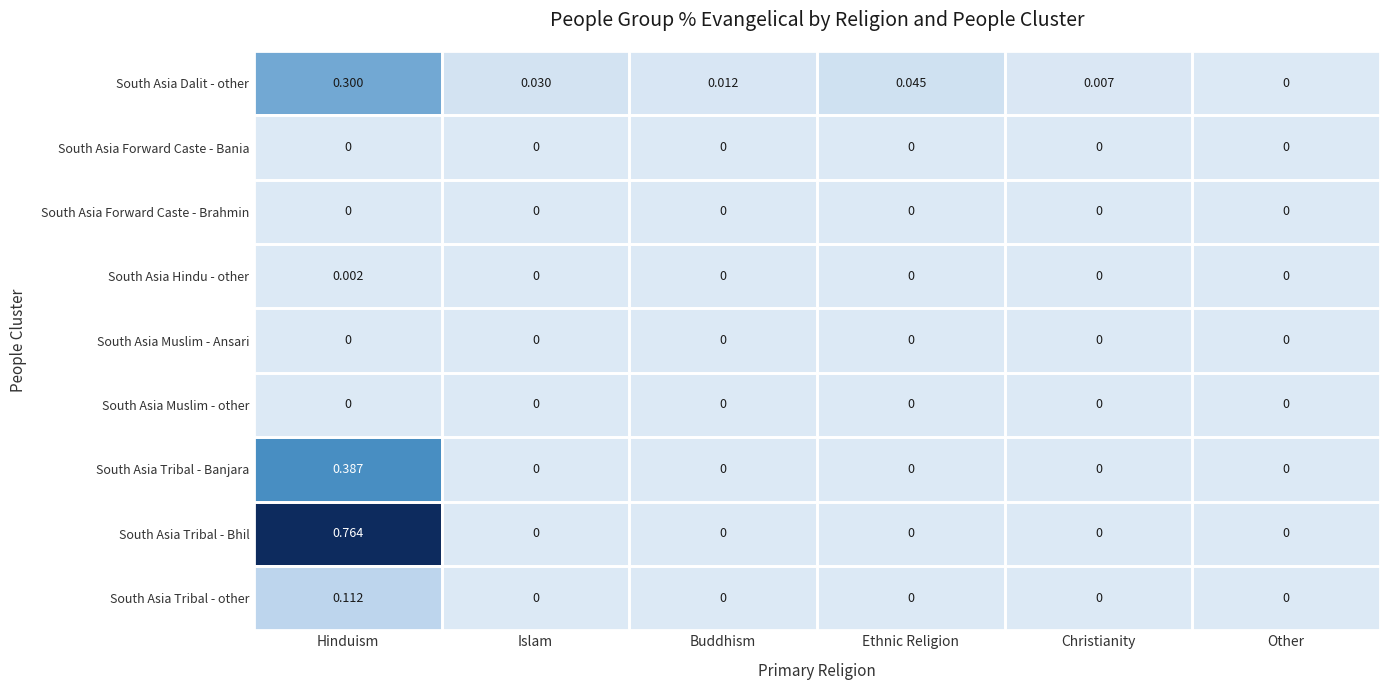

Which category has the highest value in the South Asia Tribal - Banjara series?

Hinduism